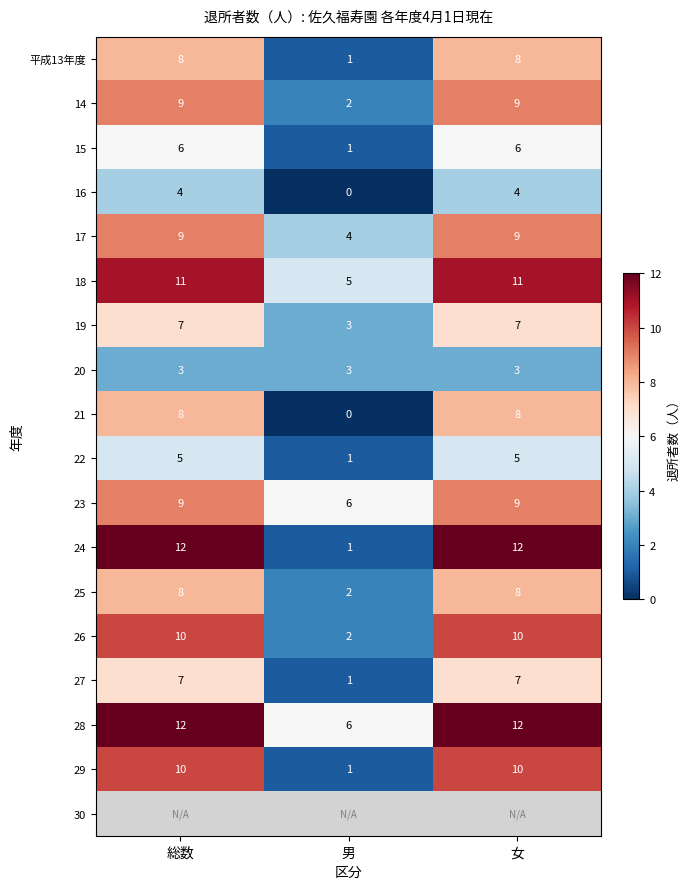

How many 28 values are between 6 and 12?

3